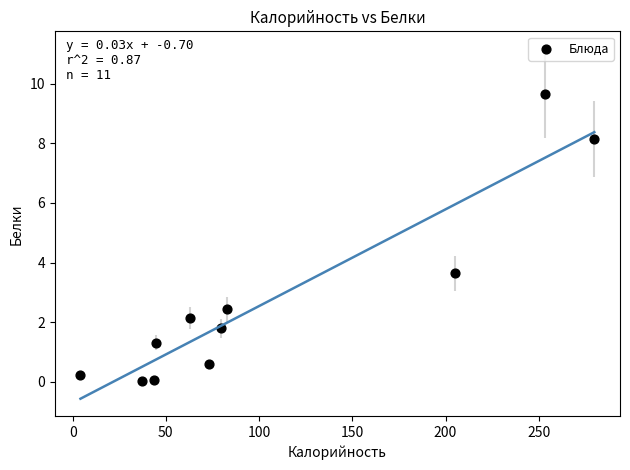

What Y value in the scatter plot is closest to 4?

3.6